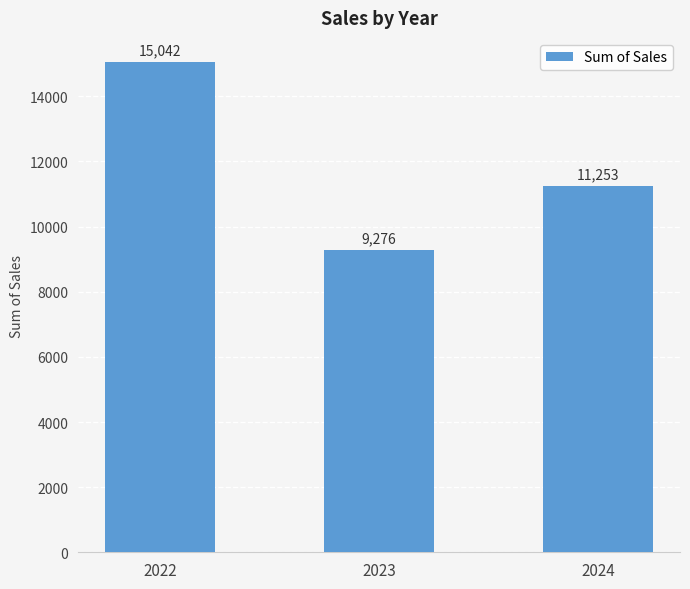

Is it true that the value at 2024 is 15613?

False